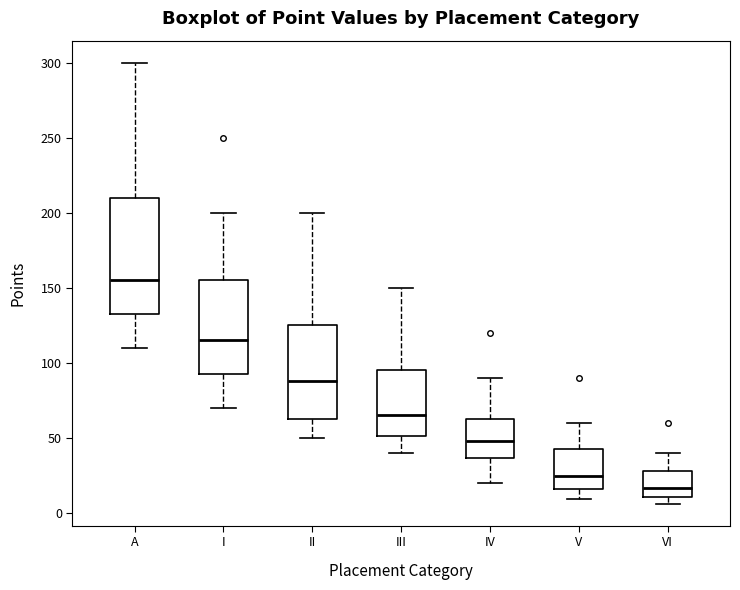

Which box has the lowest median line?

VI